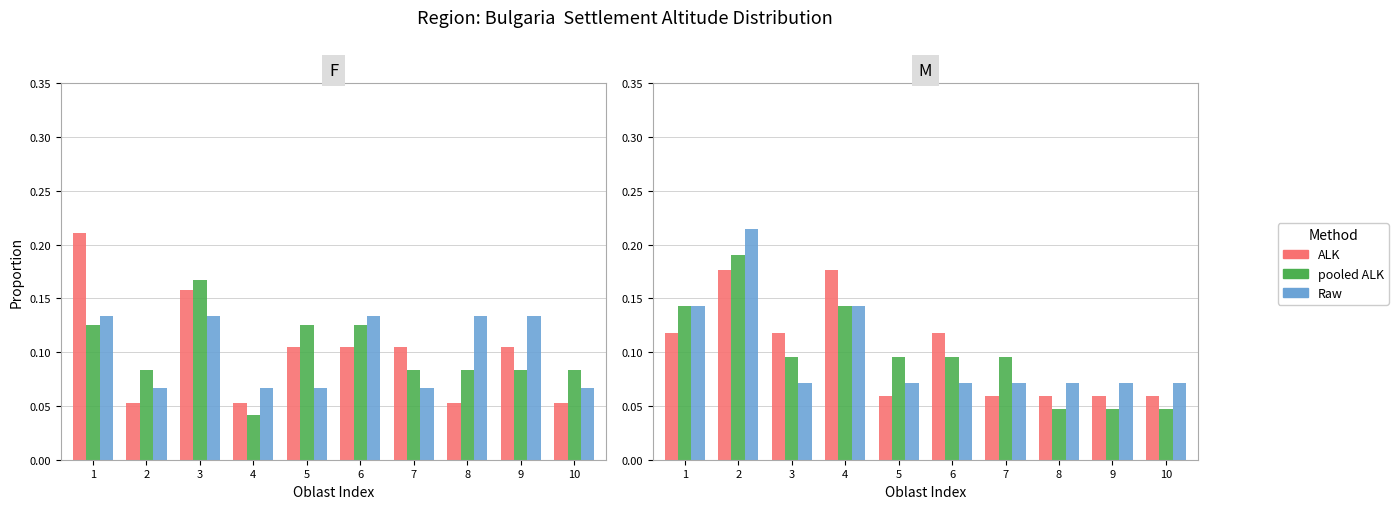

At which category is the sum across all series the highest?

2